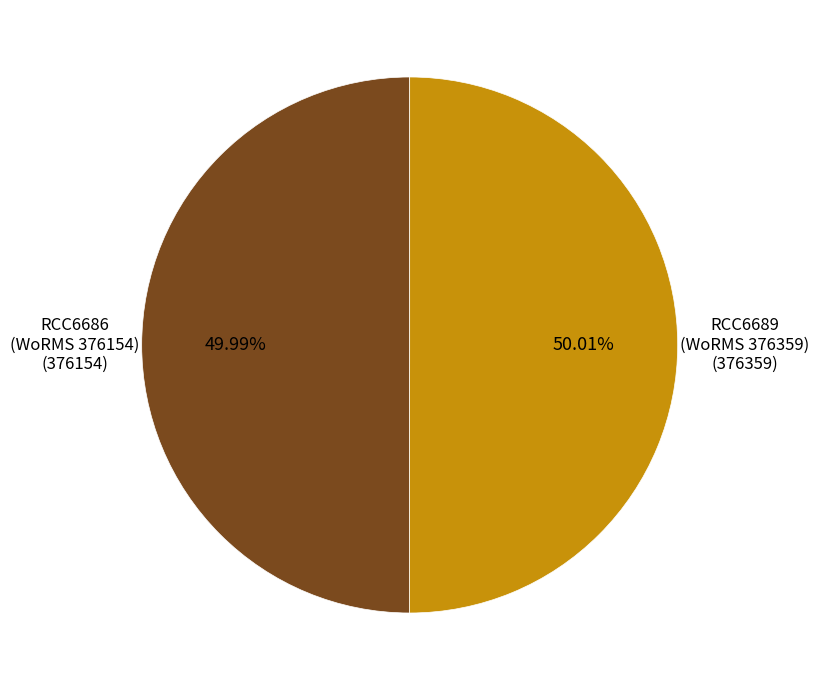

Does any single category account for the majority?

Yes